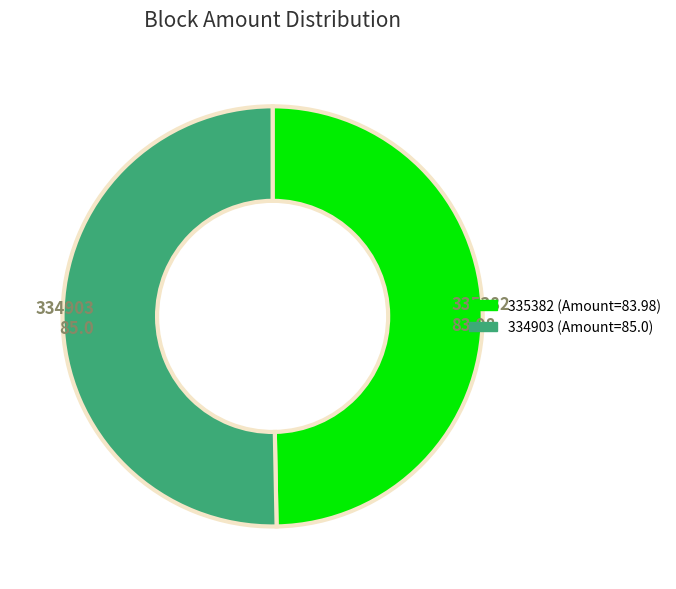

Which has a higher value, 334903 or 335382?

334903